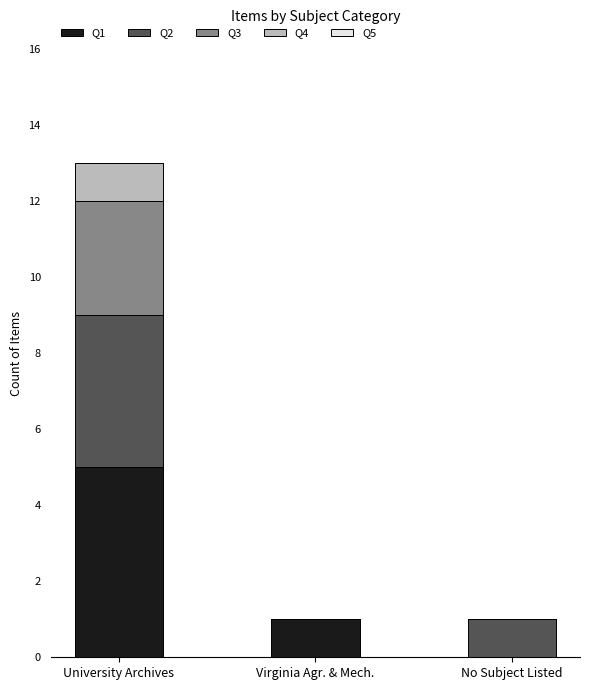

What is the total value across all series at University Archives?

13